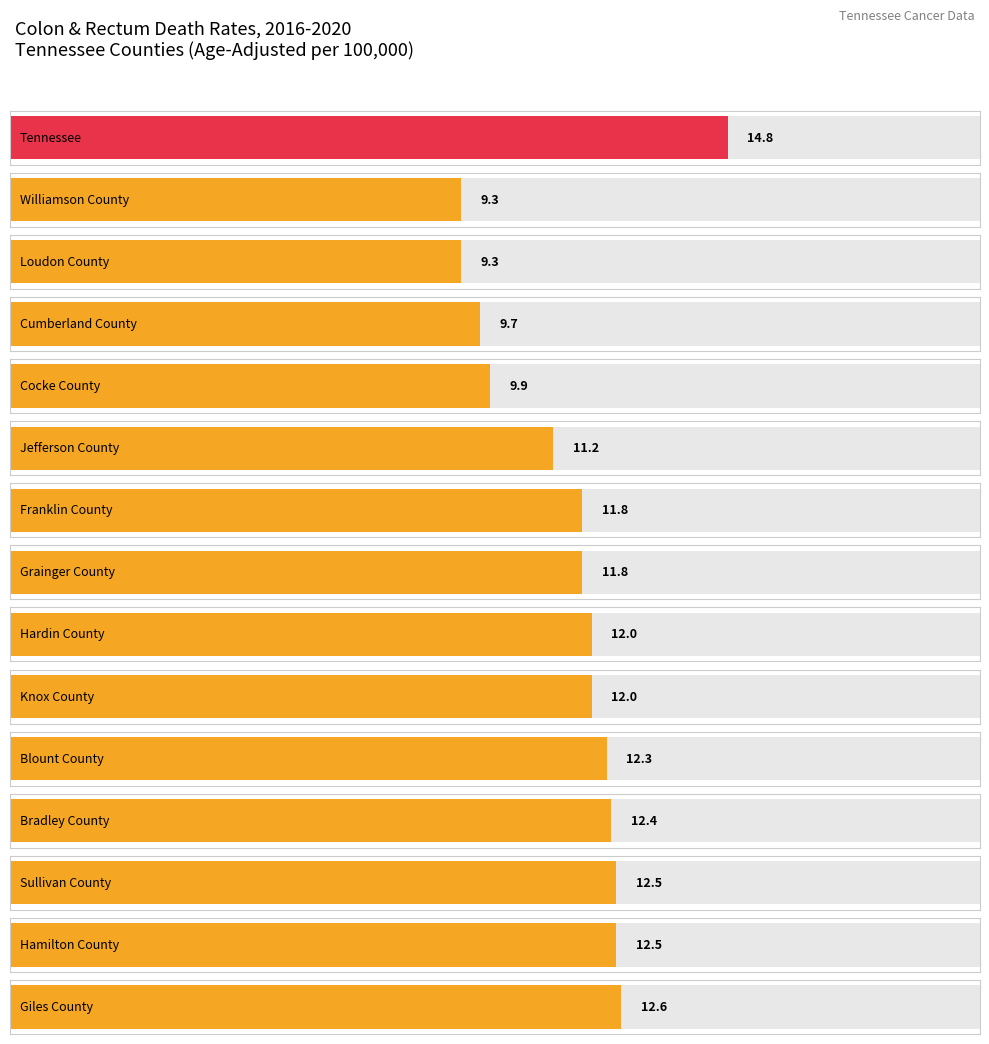

Which label corresponds to the smallest value in the chart?

Williamson County